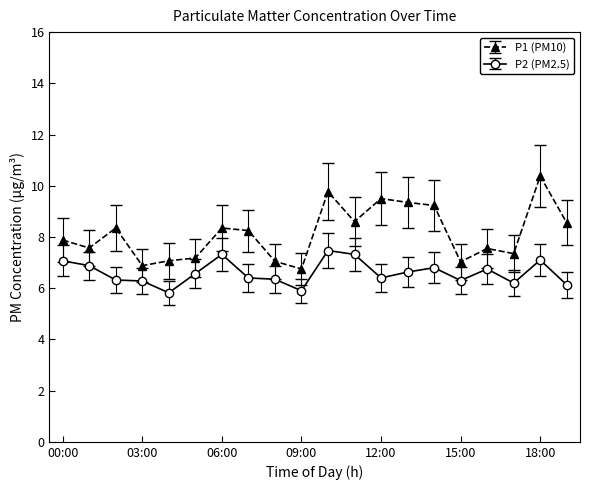

List the series in order of their overall mean, lowest first.

P2 (PM2.5), P1 (PM10)